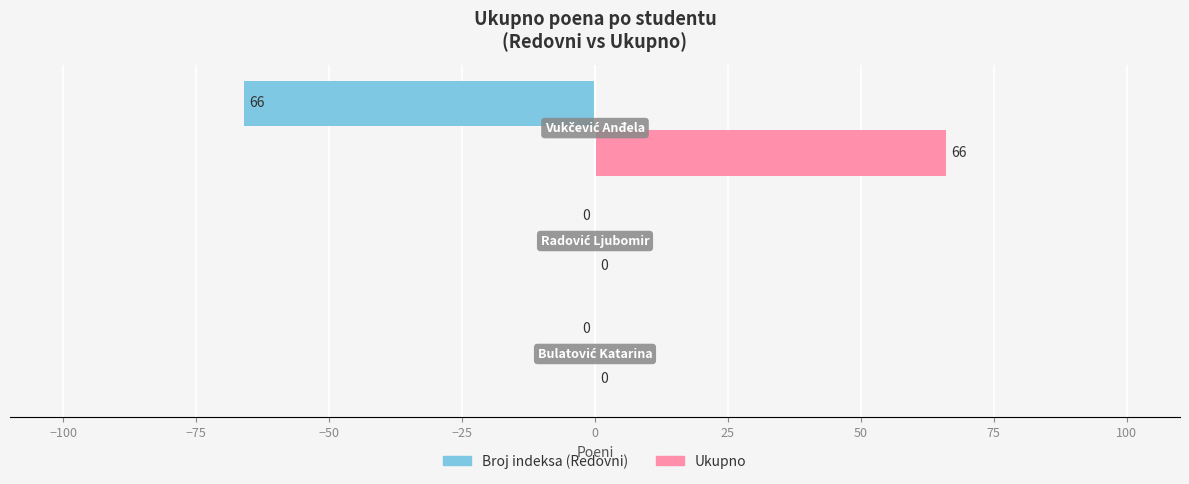

Which series has the largest total across all categories?

Ukupno